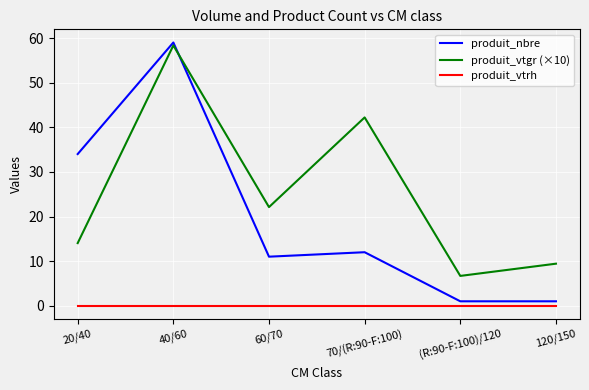

Which series changed the most between 20/40 and 60/70?

produit_nbre